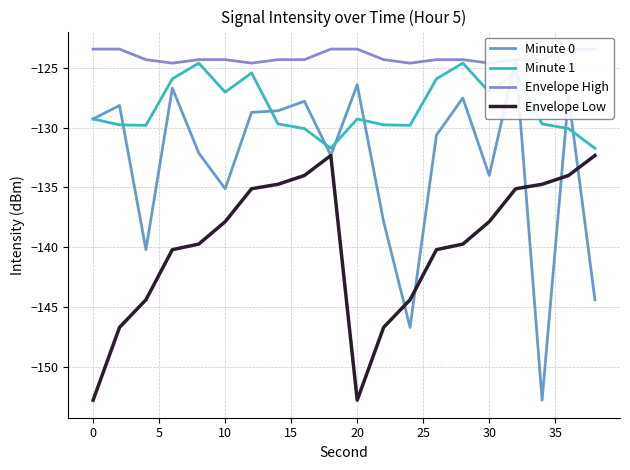

How many lines are shown in the chart?

4